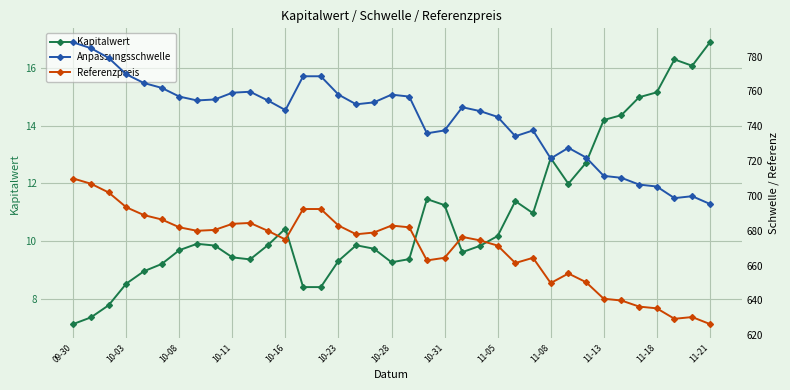

What position from the left is 34?

35